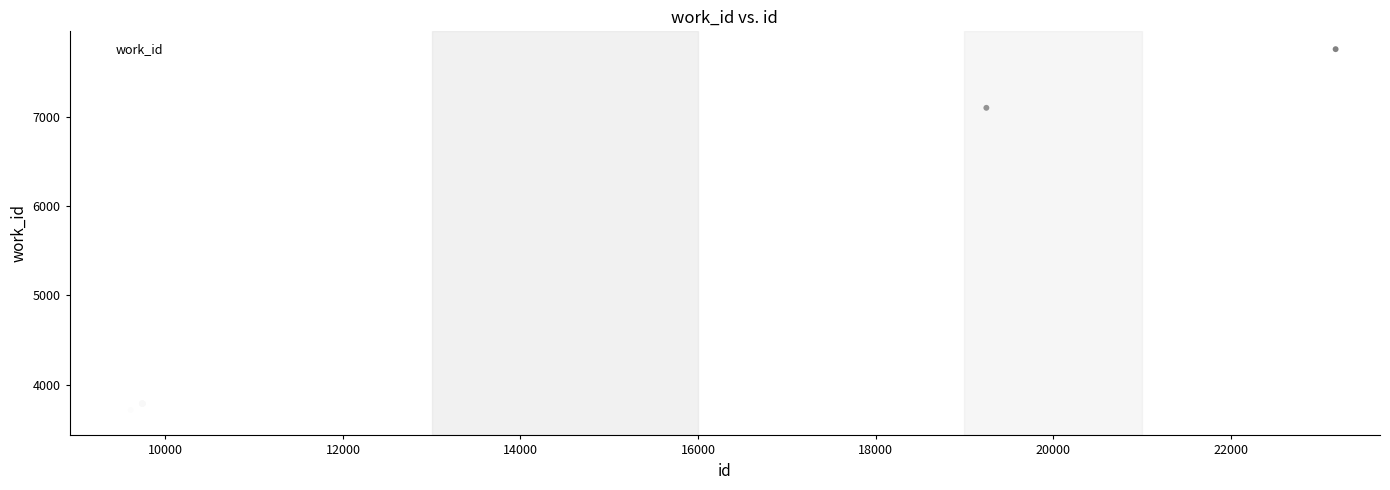

What Y value in the scatter plot is closest to 5696?

7105